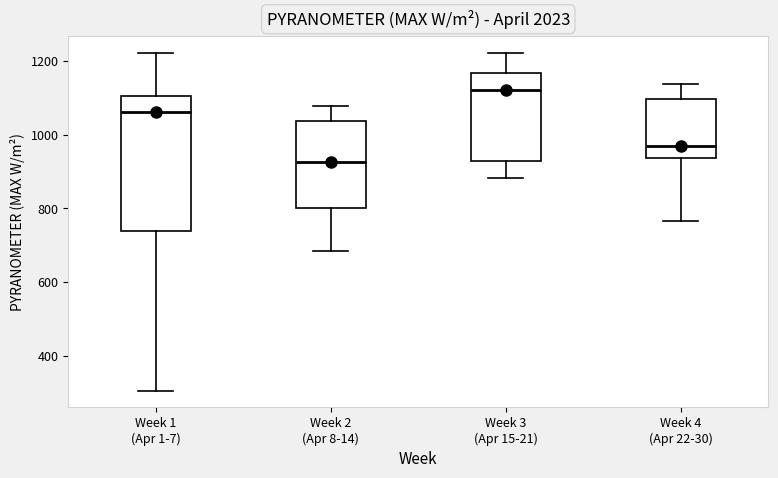

Reading left to right, read every box against the y-axis: the position of its median line, the range the box covers, and the ends of its whiskers. The values are not printed on the chart, so give them approximately, as read against the axis.

Week 1 (Apr 1-7): median 1060, box 740 to 1100, whiskers 300 to 1220
Week 2 (Apr 8-14): median 920, box 800 to 1040, whiskers 680 to 1080
Week 3 (Apr 15-21): median 1120, box 920 to 1160, whiskers 880 to 1220
Week 4 (Apr 22-30): median 960, box 940 to 1100, whiskers 760 to 1140